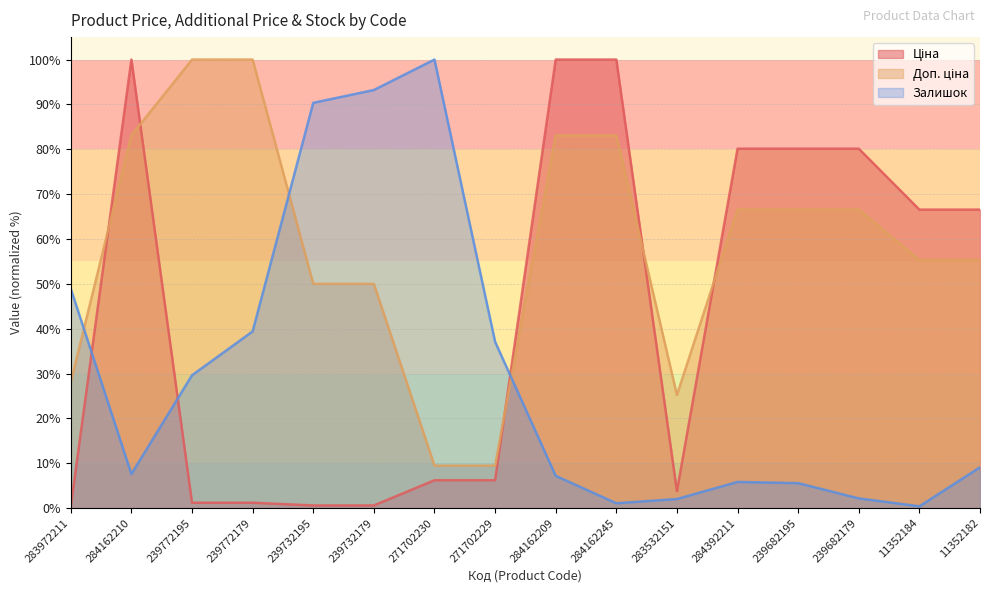

What is the sum of all Доп. ціна values?

931.9